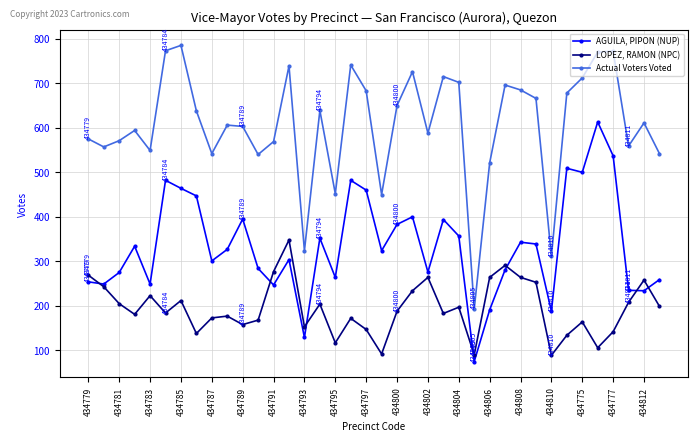

Rank the series by their maximum value, from lowest to highest.

LOPEZ, RAMON (NPC), AGUILA, PIPON (NUP), Actual Voters Voted